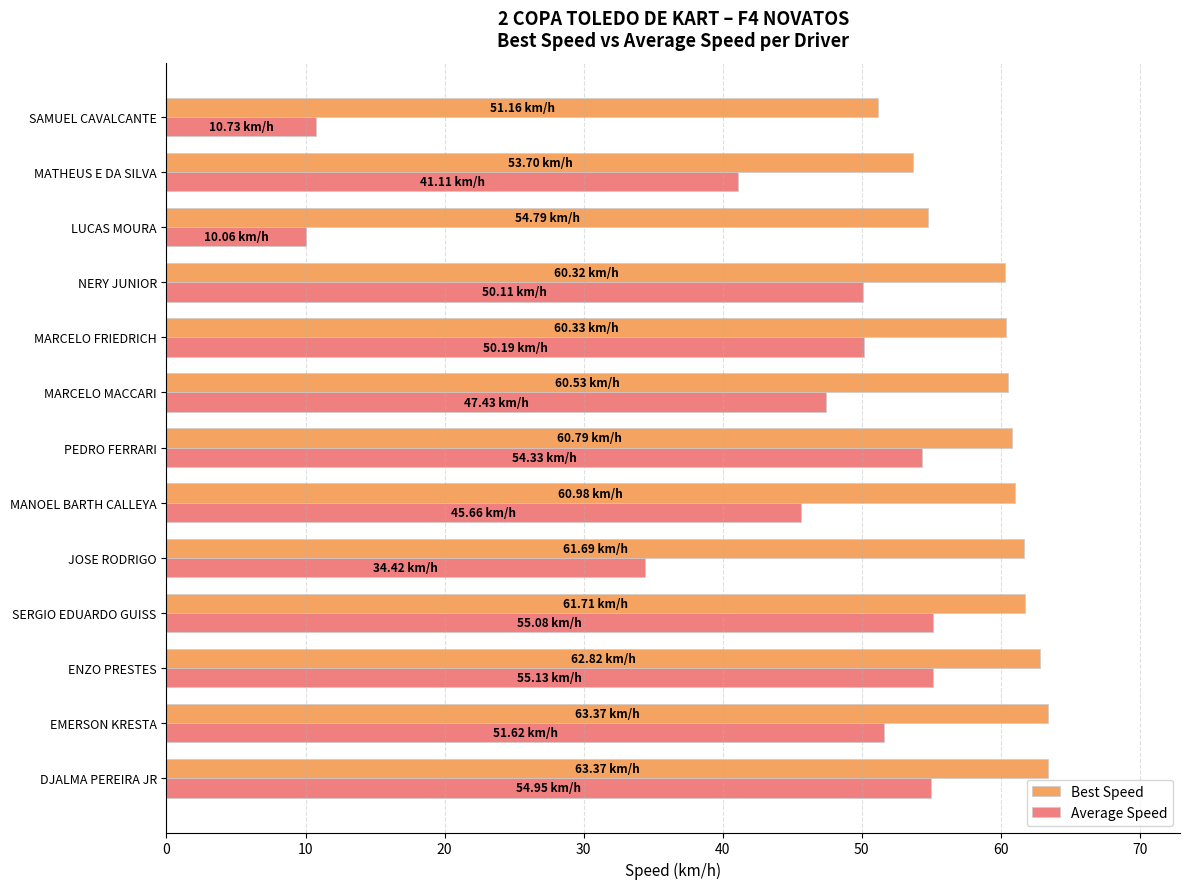

Rank the series by their maximum value, from lowest to highest.

Average Speed, Best Speed